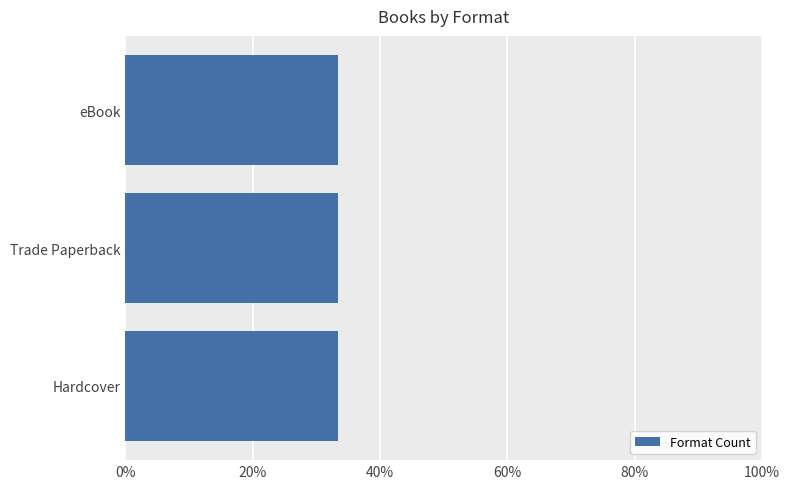

What is the ratio of the value at Trade Paperback to the value at Hardcover?

1.0